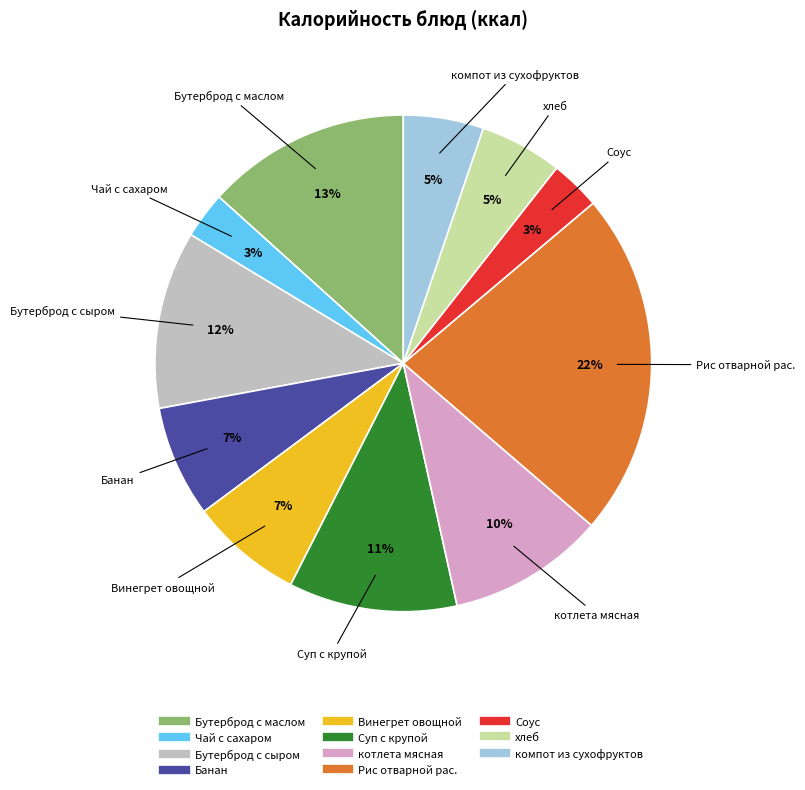

To the nearest percent, what is the difference between the котлета мясная and Соус slice percentages?

7%